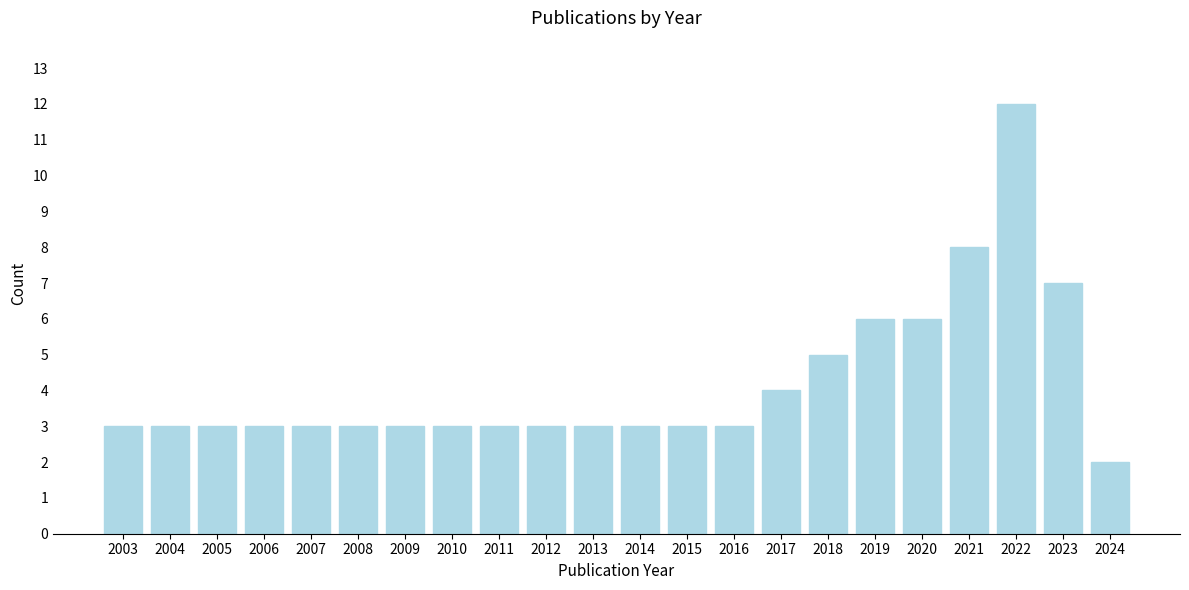

Reading right to left, extract all data points from this chart.

2	7	12	8	6	6	5	4	3	3	3	3	3	3	3	3	3	3	3	3	3	3